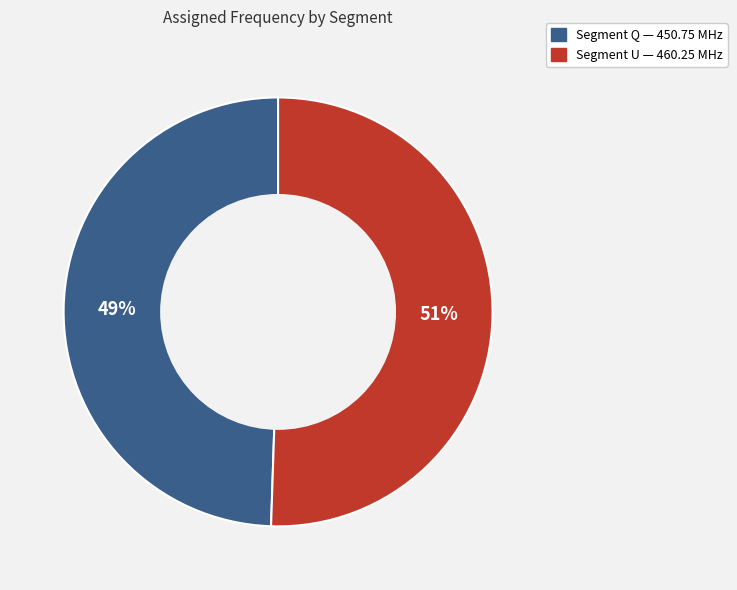

Does any single category account for the majority?

Yes